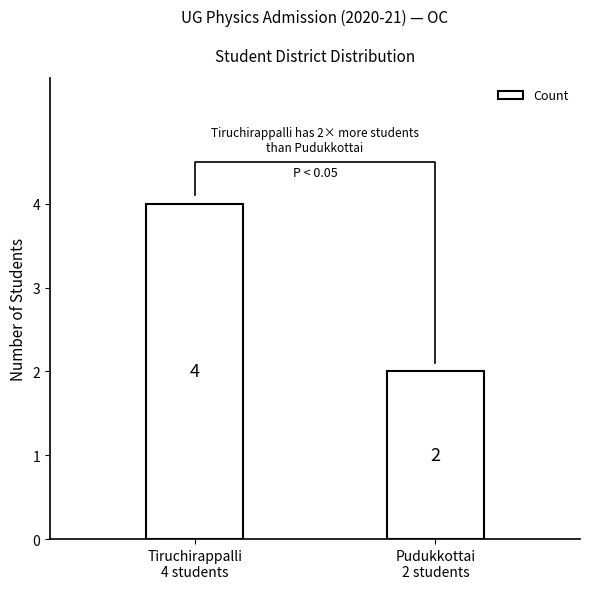

The chart shows a value of 1 at Tiruchirappalli
4 students. True or false?

False